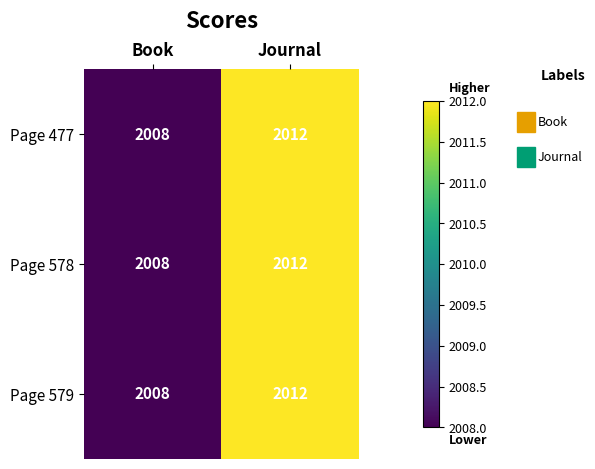

What is the total value across all series at Journal?

6036